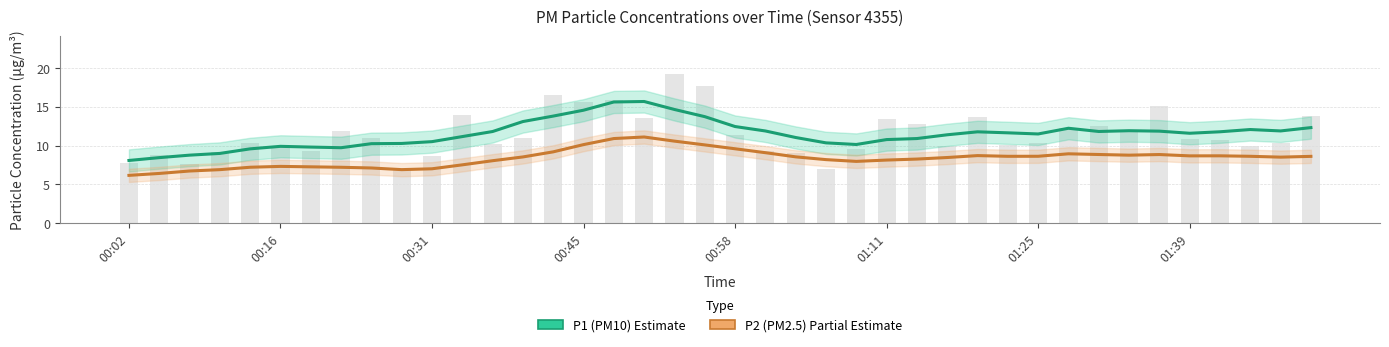

Reading left to right, transcribe all the data shown in this chart.

P1 (Estimate): 8.1	8.4	8.8	9.0	9.6	9.9	9.8	9.7	10.2	10.3	10.5	11.2	11.8	13.1	13.8	14.6	15.6	15.7	14.7	13.7	12.5	11.9	11.0	10.3	10.1	10.8	10.9	11.4	11.8	11.6	11.5	12.2	11.8	11.9	11.9	11.6	11.8	12.1	11.9	12.3
P2 (Estimate based on partial data): 6.2	6.4	6.7	6.9	7.2	7.3	7.3	7.2	7.1	6.9	7.0	7.5	8.0	8.5	9.2	10.1	10.9	11.1	10.6	10.1	9.6	9.1	8.5	8.2	8.0	8.1	8.3	8.5	8.7	8.6	8.6	8.9	8.8	8.8	8.8	8.7	8.7	8.6	8.5	8.6